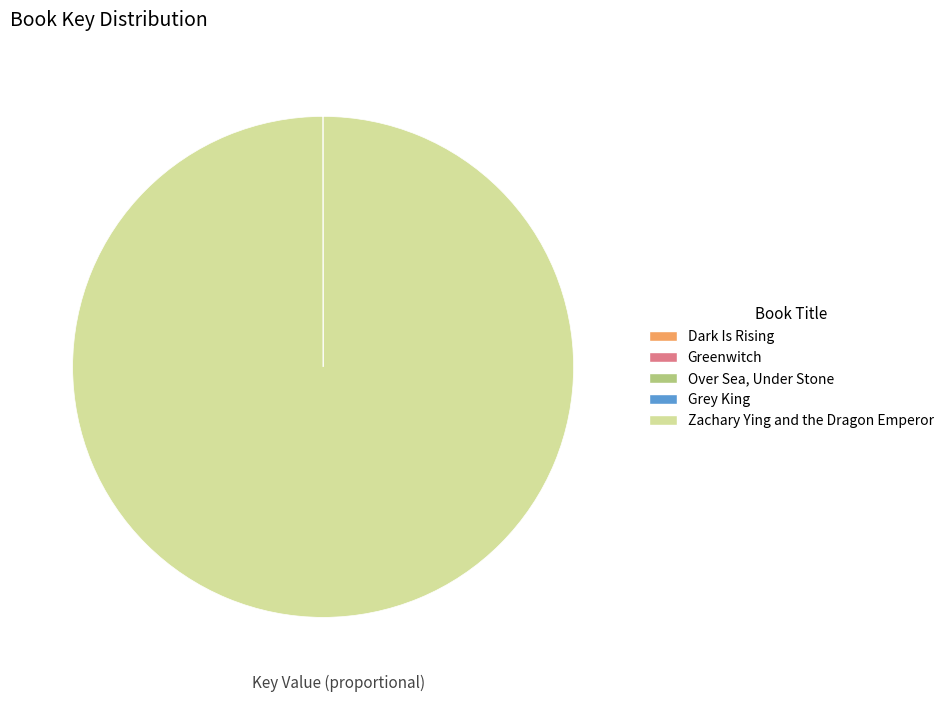

True or false: Zachary Ying and the Dragon Emperor accounts for 100% of the total.

True